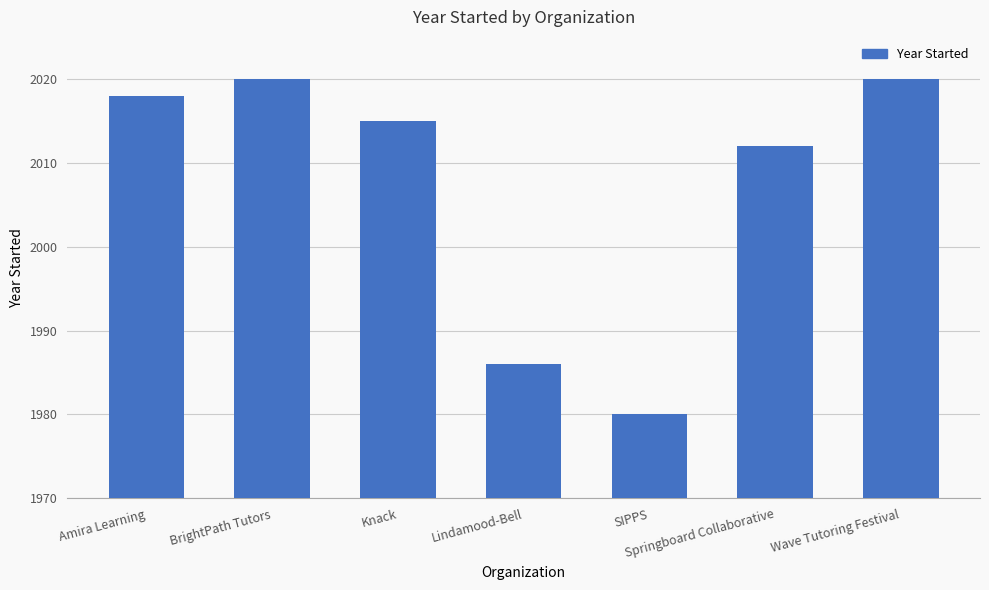

What is the label of the 6th bar from the left?

Springboard Collaborative